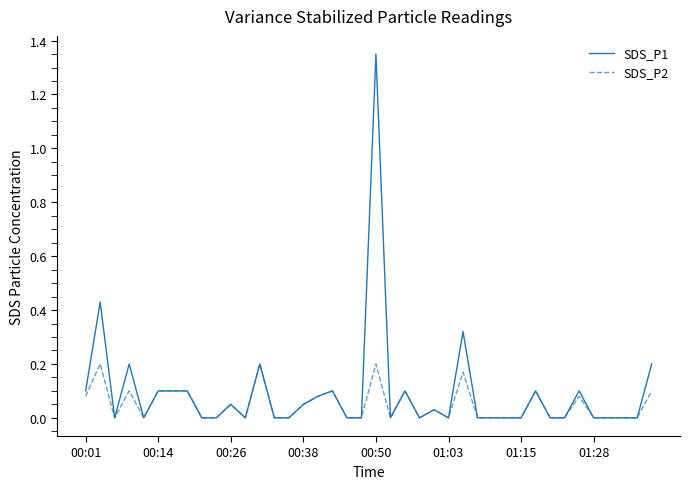

Does the chart display data point markers on the line(s)?

No